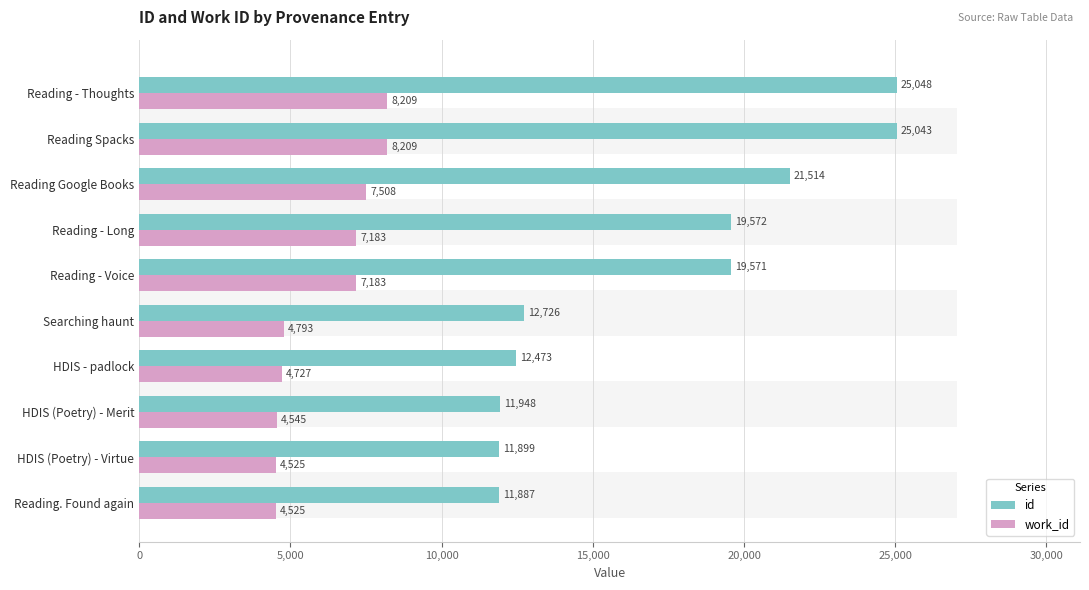

How many data points in id are above 19571?

4